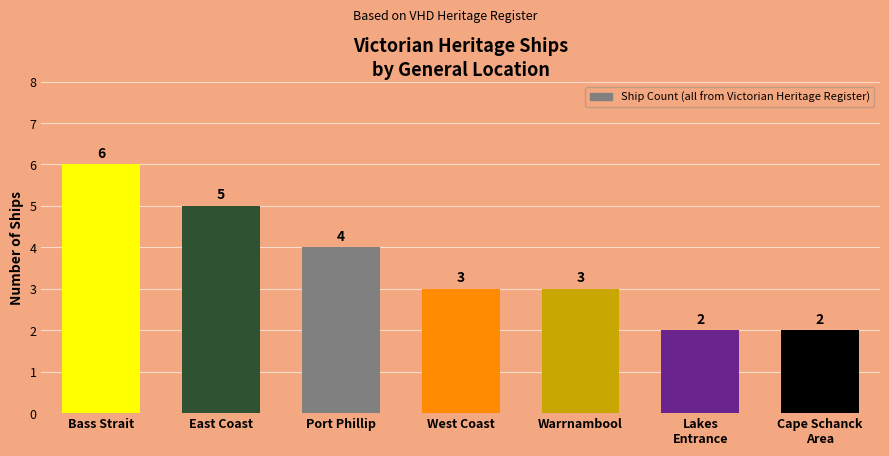

Reading left to right, transcribe all the data shown in this chart.

6	5	4	3	3	2	2